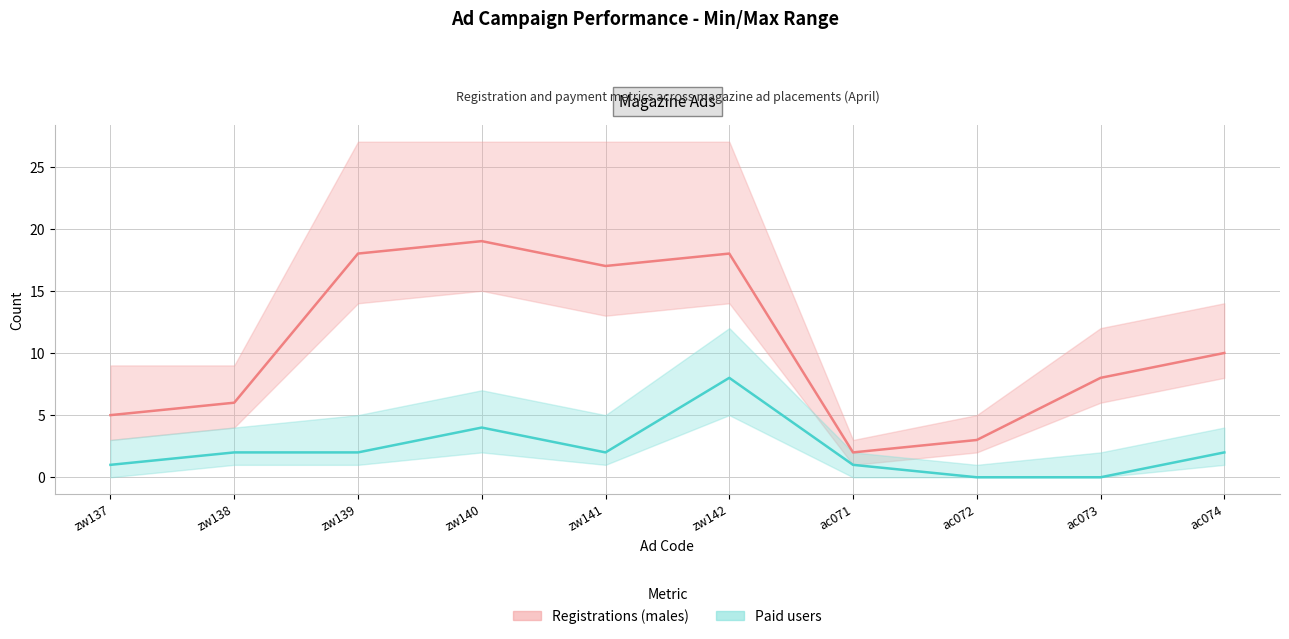

At which category is the sum across all series the highest?

zw142